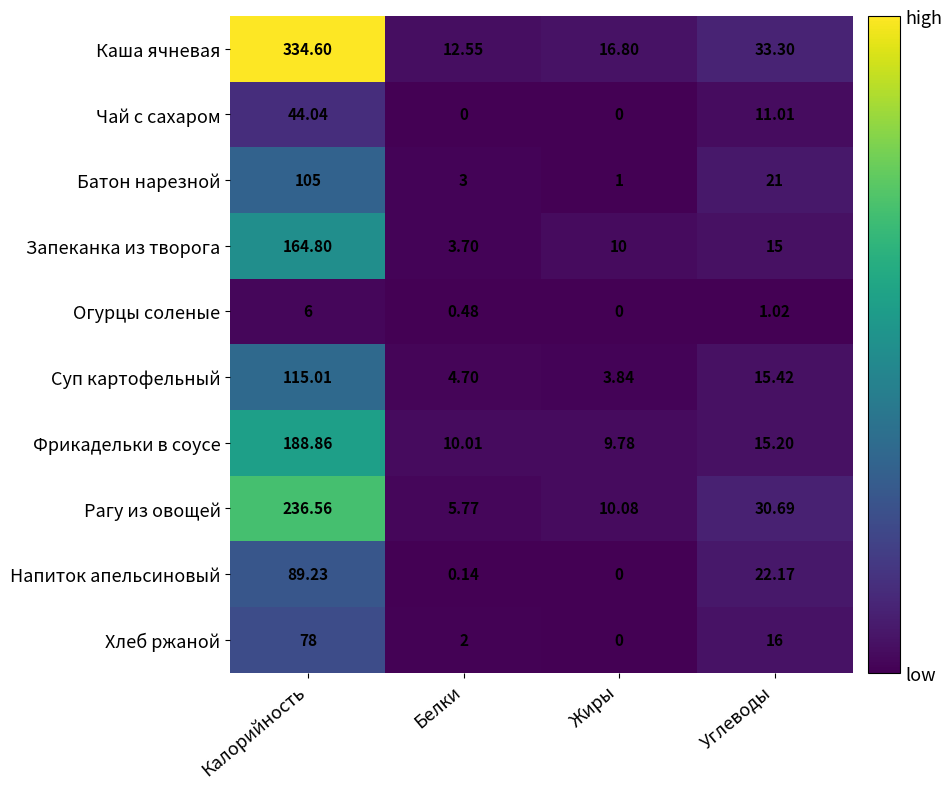

At which label is Батон нарезной closest to 53?

Углеводы